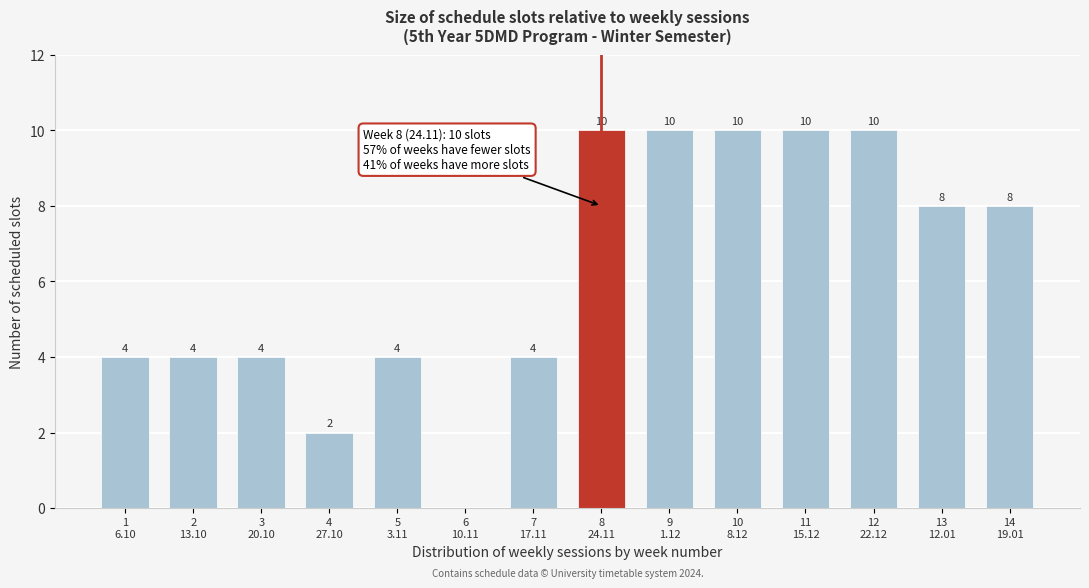

What is the sum of all values?

88